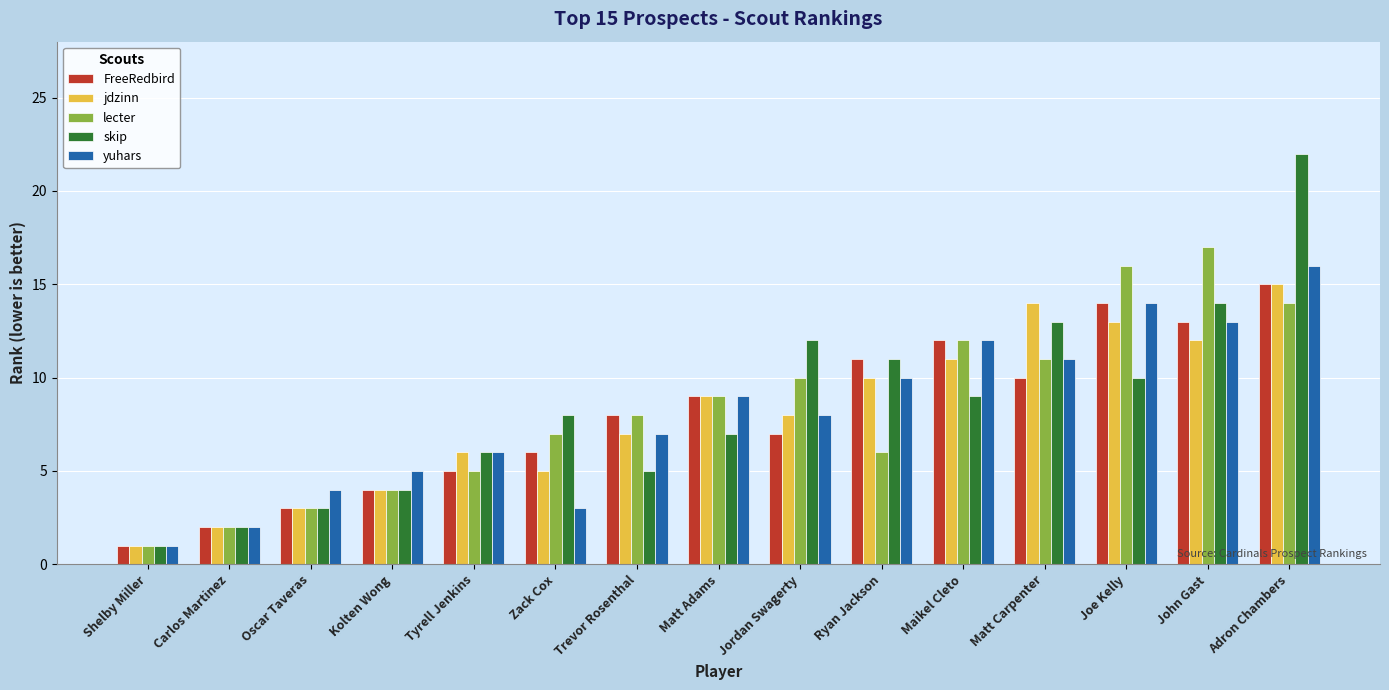

What position from the right is John Gast?

2